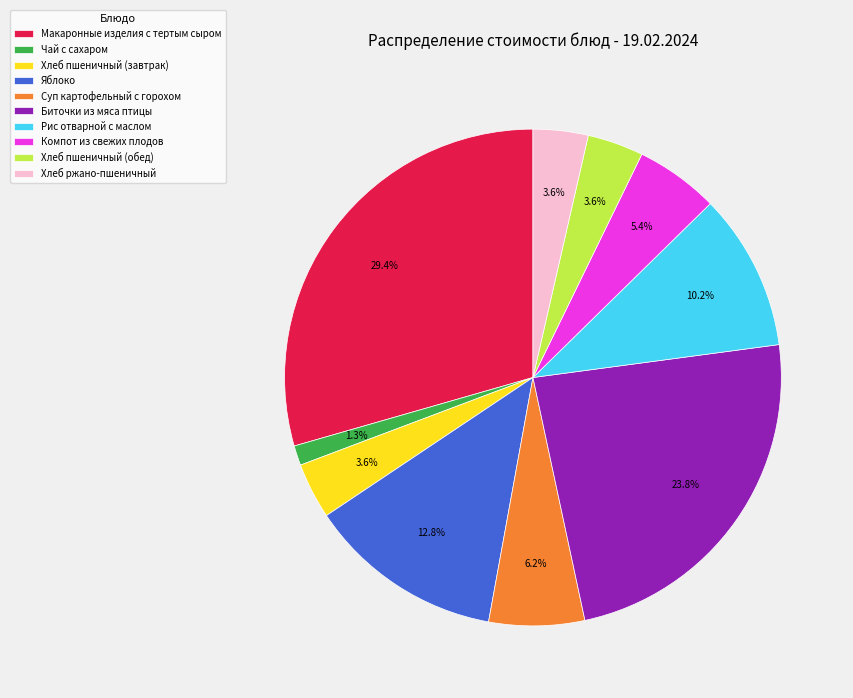

Is there any slice that represents more than half of the pie?

No